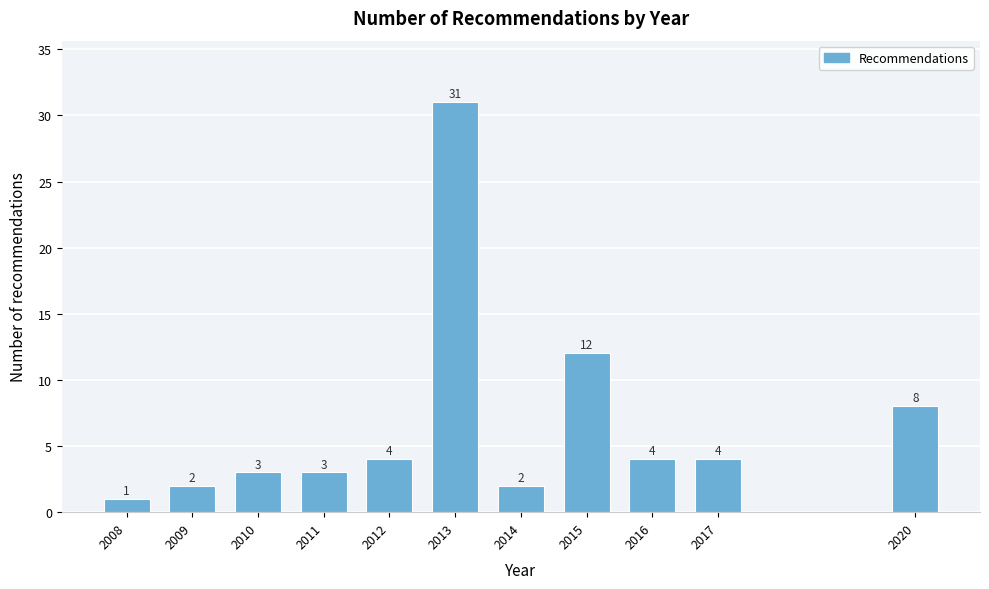

Reading left to right, list all the values displayed in this chart.

2008=1	2009=2	2010=3	2011=3	2012=4	2013=31	2014=2	2015=12	2016=4	2017=4	2020=8